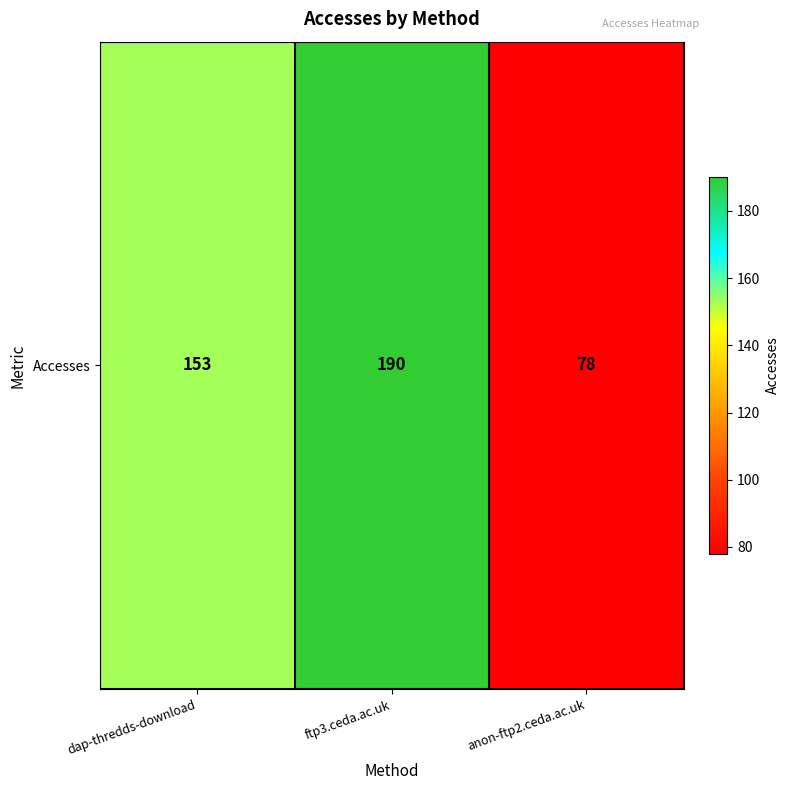

What is the greatest value displayed?

190